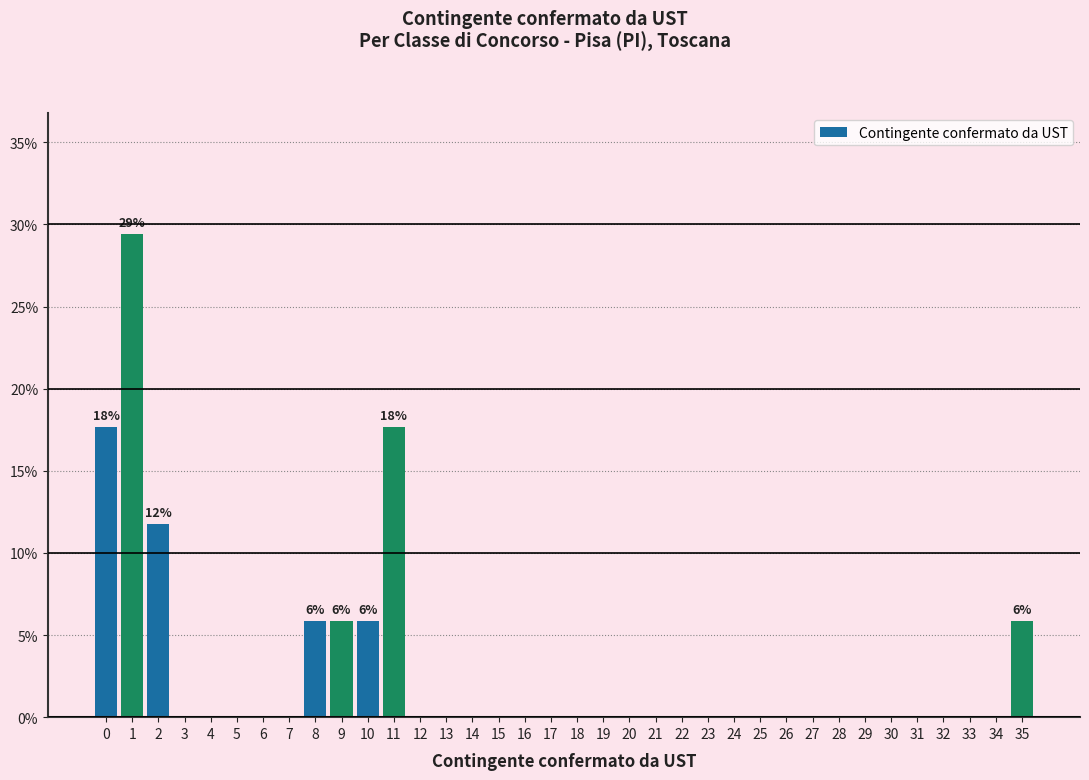

Which range on the x-axis has the tallest bar?

0.5 to 1.5